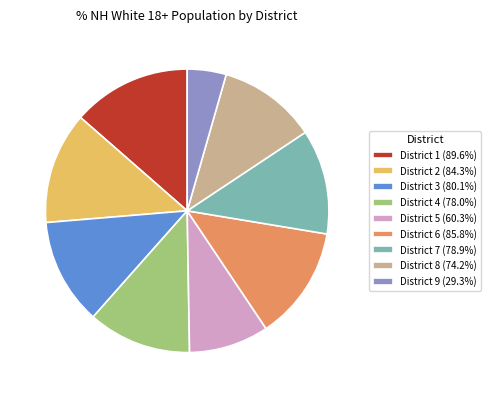

Is there a majority slice in this chart?

No